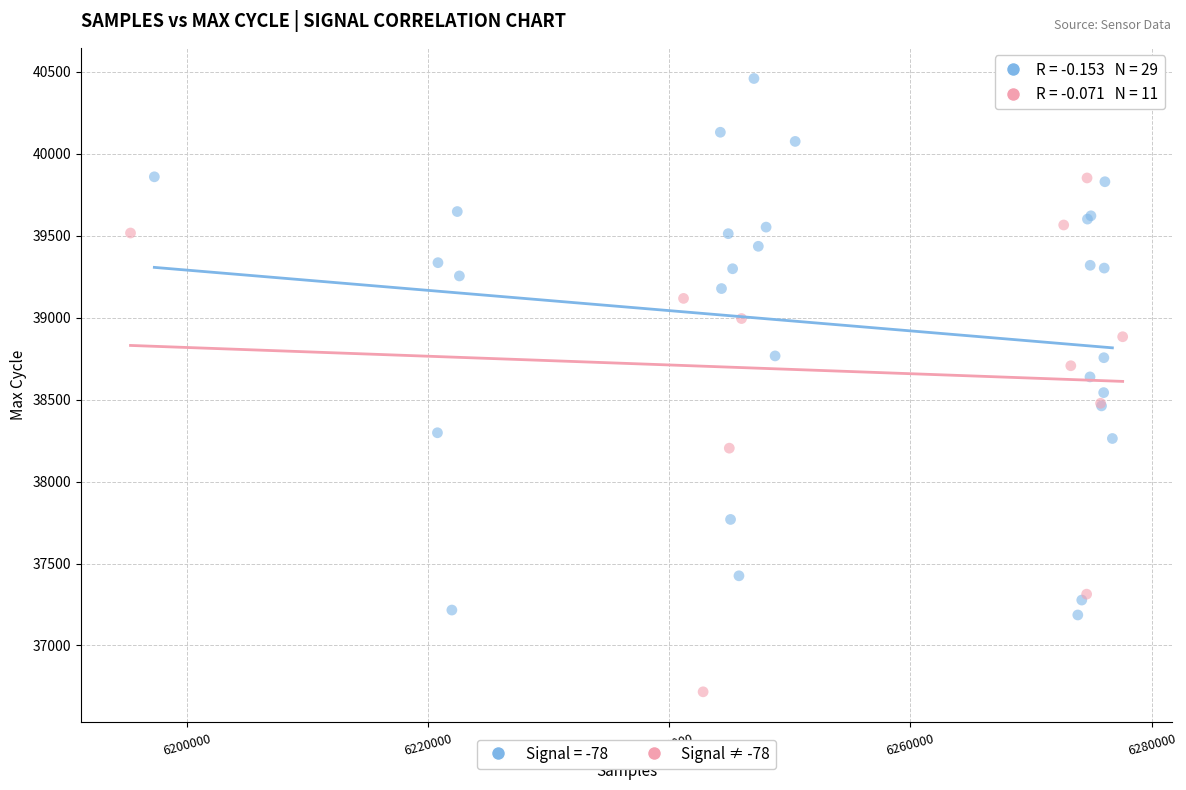

Which series reaches the maximum Y coordinate?

Signal = -78